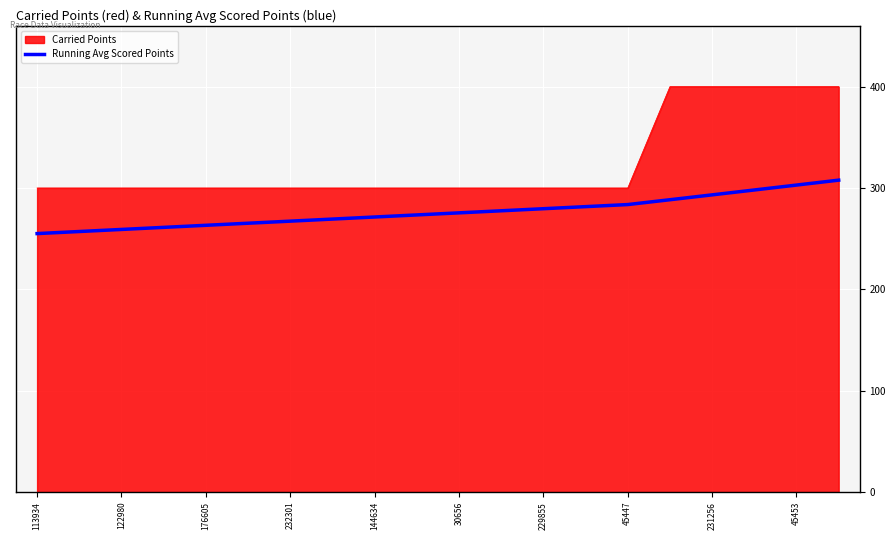

What is the greatest value displayed?

400.0